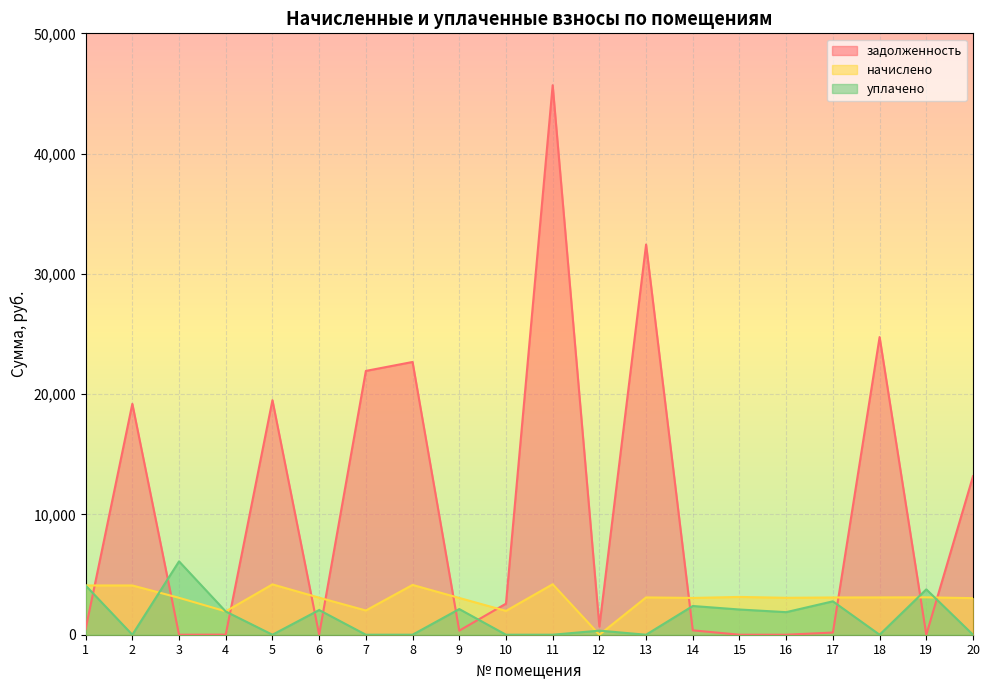

At which label does уплачено reach its minimum?

2